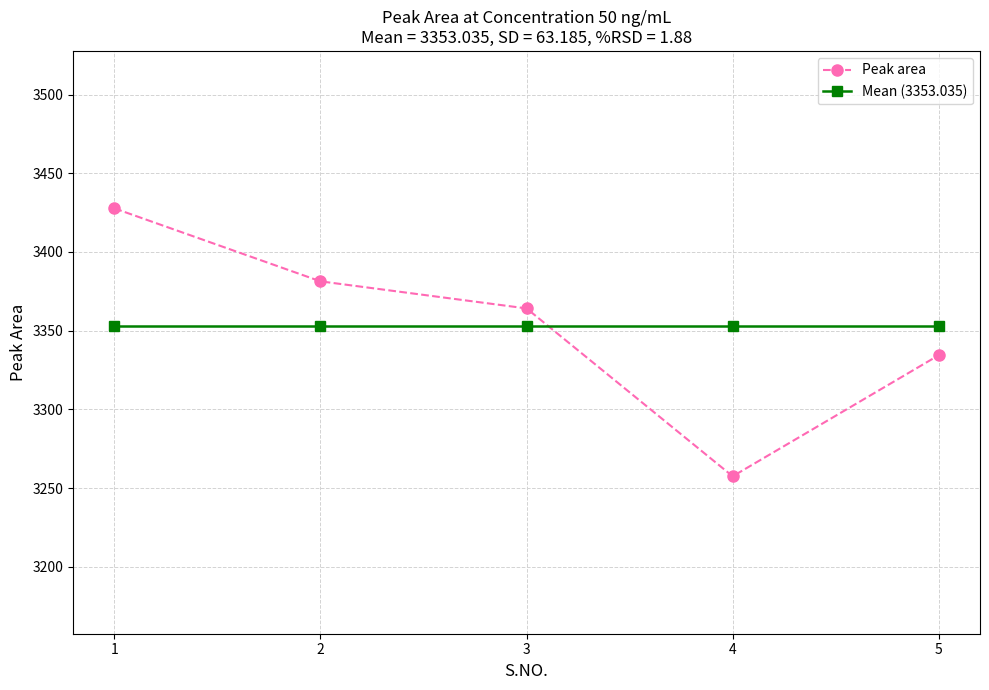

How many interior local valleys does the Peak area series have?

1